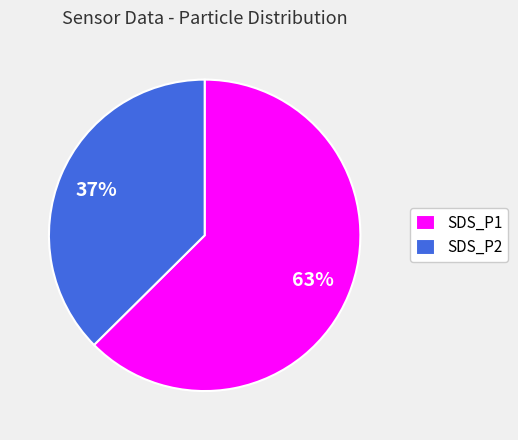

Which category has the smallest portion of the pie?

SDS_P2